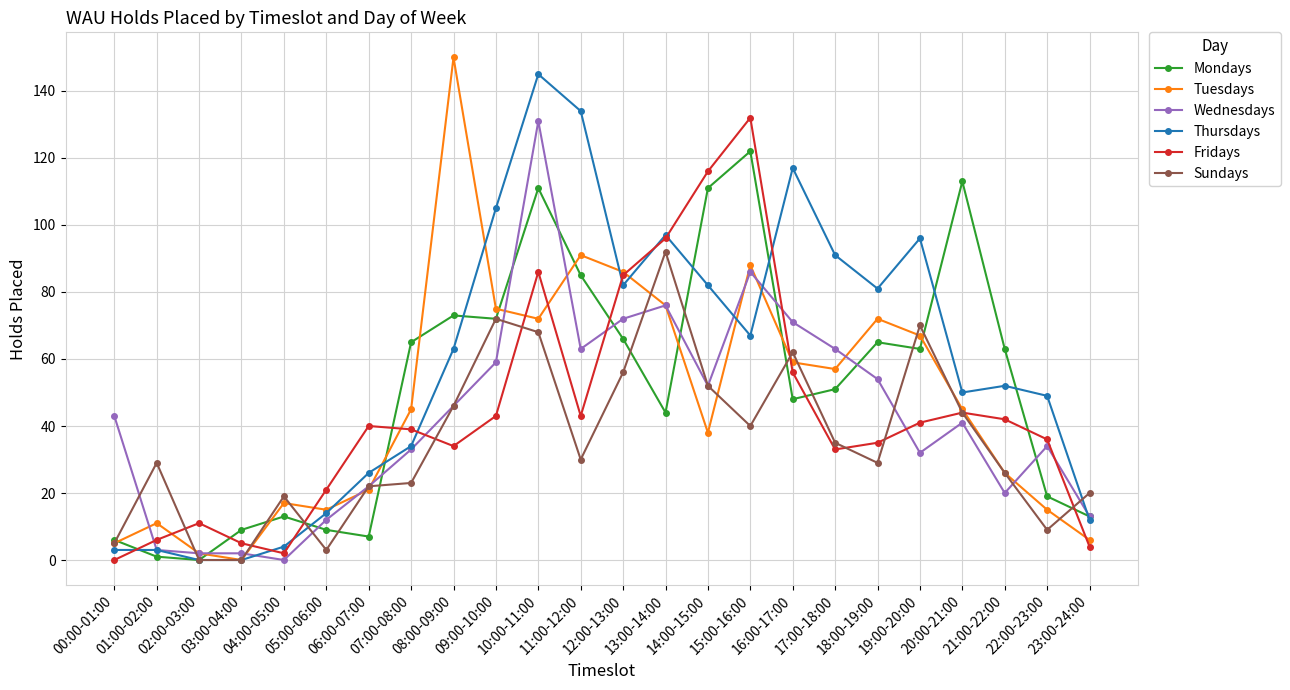

Reading right to left, extract all data points from this chart.

Mondays: 13	19	63	113	63	65	51	48	122	111	44	66	85	111	72	73	65	7	9	13	9	0	1	6
Tuesdays: 6	15	26	45	67	72	57	59	88	38	76	86	91	72	75	150	45	21	15	17	0	2	11	5
Wednesdays: 13	34	20	41	32	54	63	71	86	52	76	72	63	131	59	46	33	22	12	0	2	2	3	43
Thursdays: 12	49	52	50	96	81	91	117	67	82	97	82	134	145	105	63	34	26	14	4	0	0	3	3
Fridays: 4	36	42	44	41	35	33	56	132	116	96	85	43	86	43	34	39	40	21	2	5	11	6	0
Sundays: 20	9	26	44	70	29	35	62	40	52	92	56	30	68	72	46	23	22	3	19	0	0	29	5